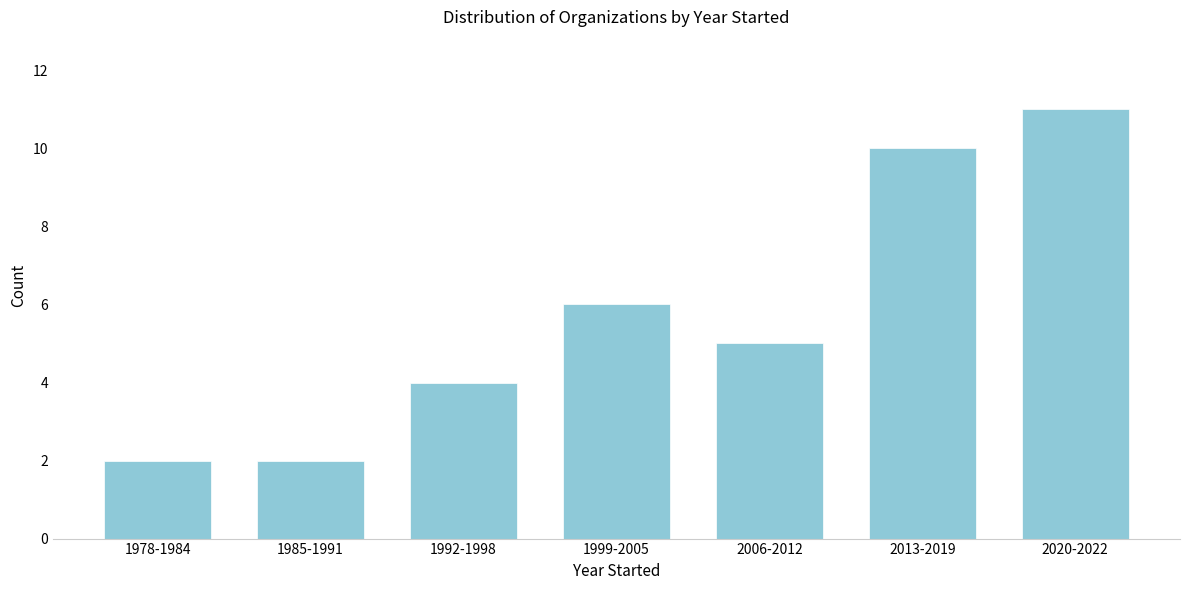

Reading left to right, what are all the values shown in this chart?

2	2	4	6	5	10	11